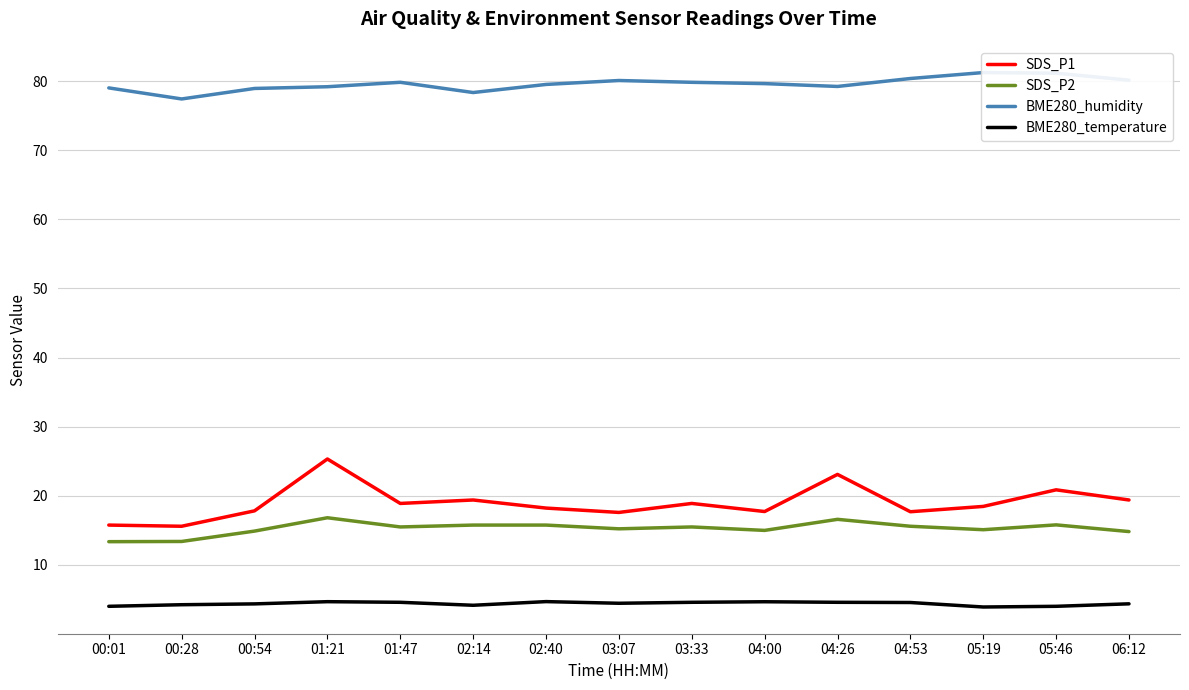

True or false: BME280_temperature and BME280_humidity cross at least once.

False